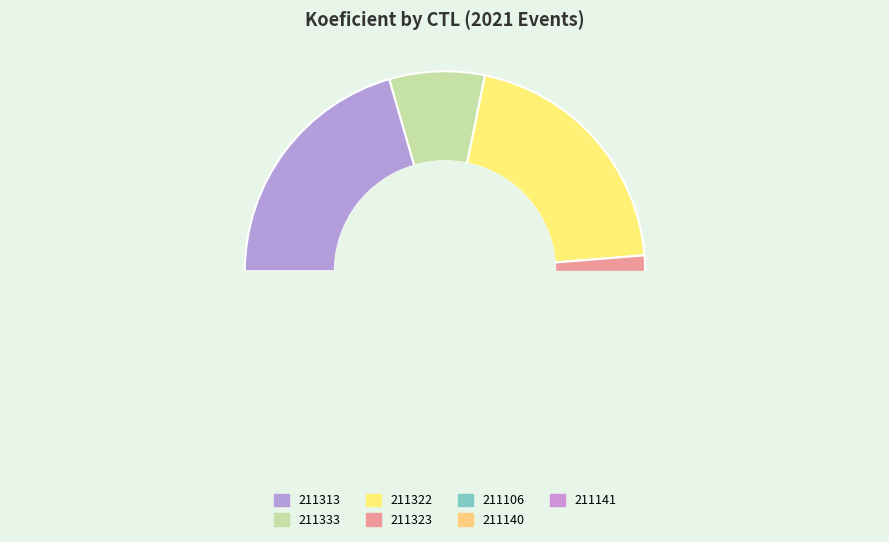

How many segments does this pie chart have?

7